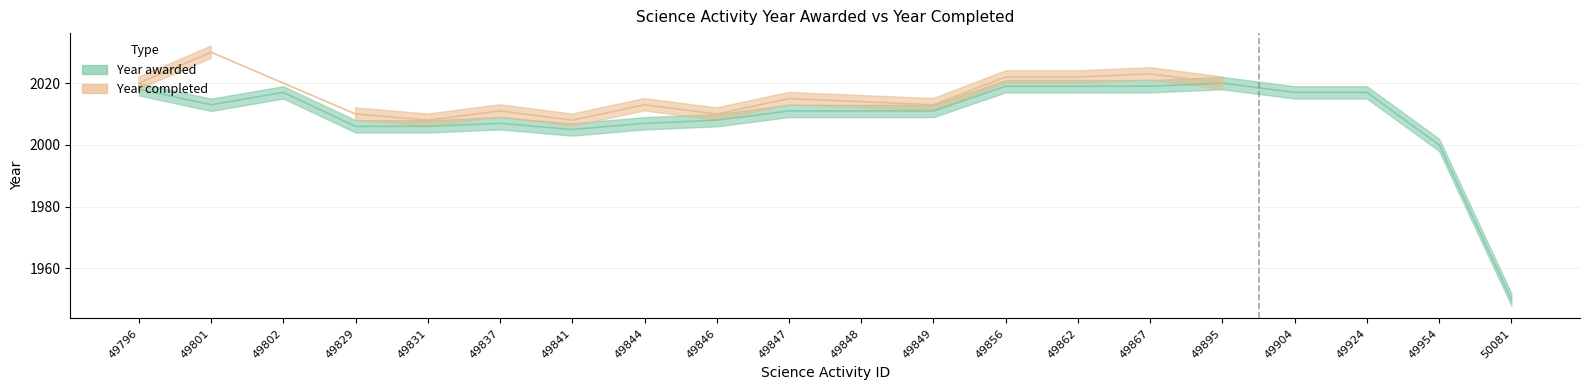

How many values exceed 2011?

9